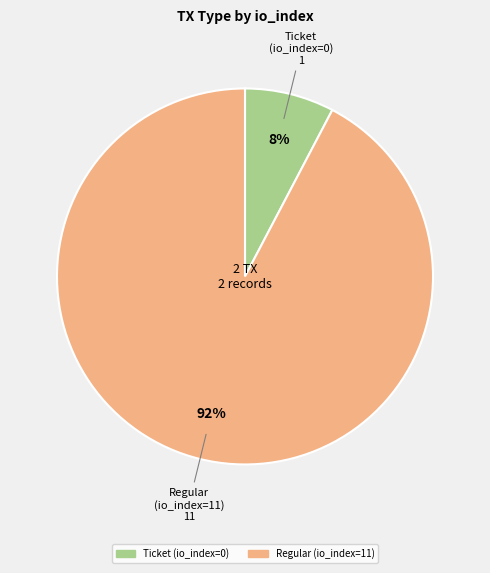

The Ticket (io_index=0) slice represents 1% of the pie. True or false?

False